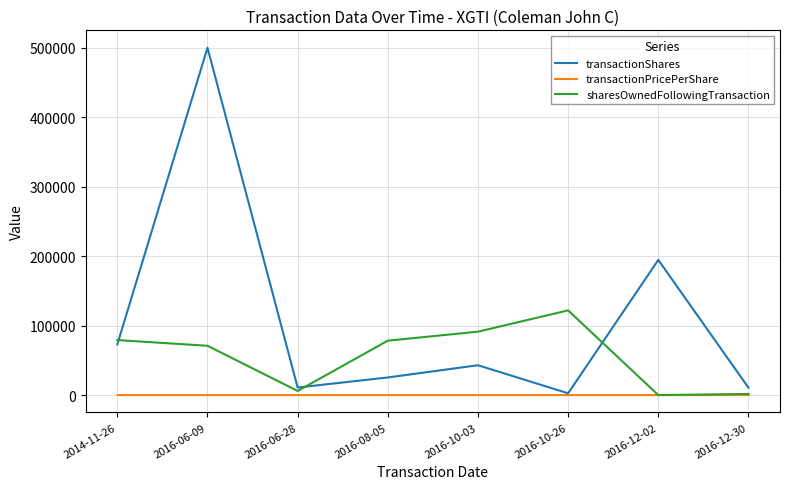

In transactionPricePerShare, how many points are lower than both neighbors (excluding endpoints)?

2